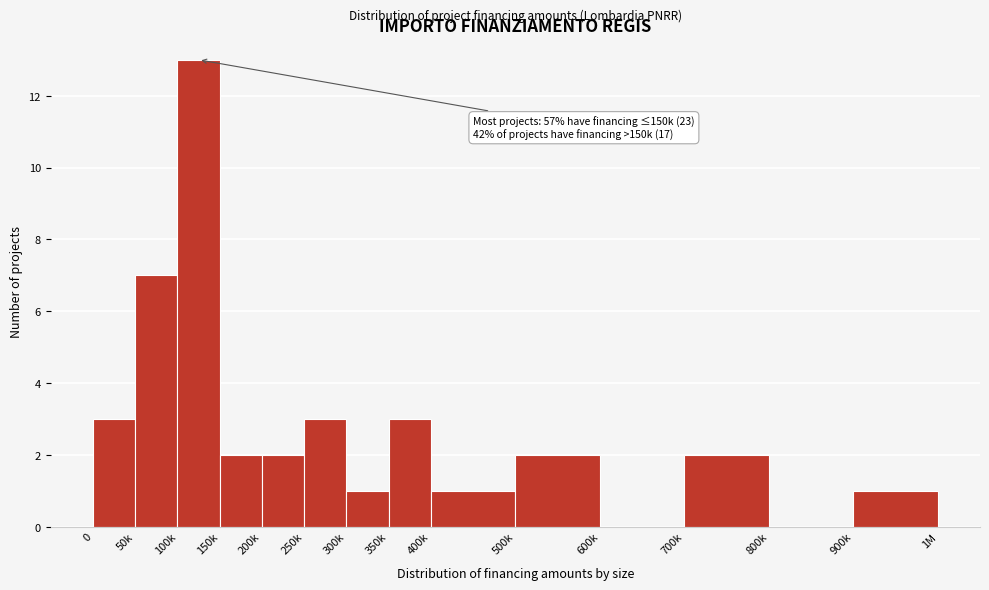

Reading left to right, extract all data points from this chart.

0=3	50k=7	100k=13	150k=2	200k=2	250k=3	300k=1	350k=3	400k=1	500k=2	600k=0	700k=2	800k=0	900k=1